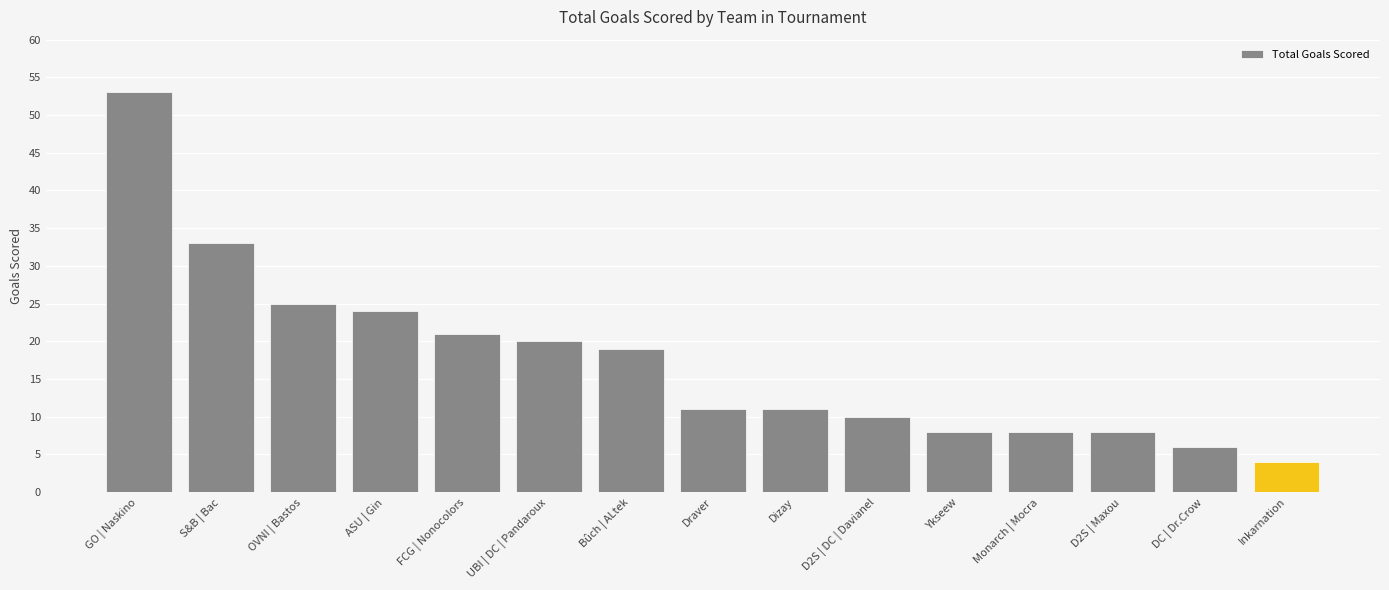

Does the chart contain stacked bars?

No